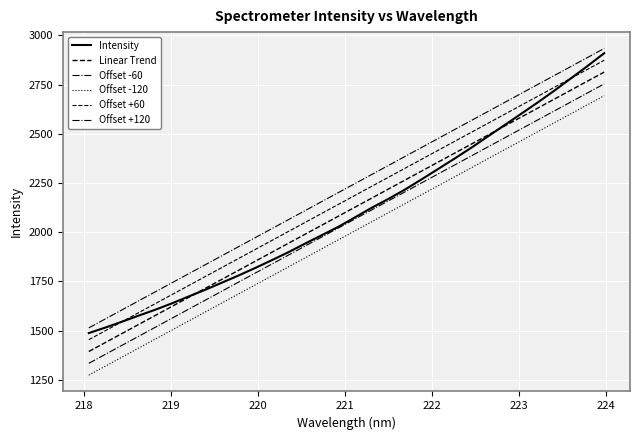

How many distinct data groups are displayed?

6